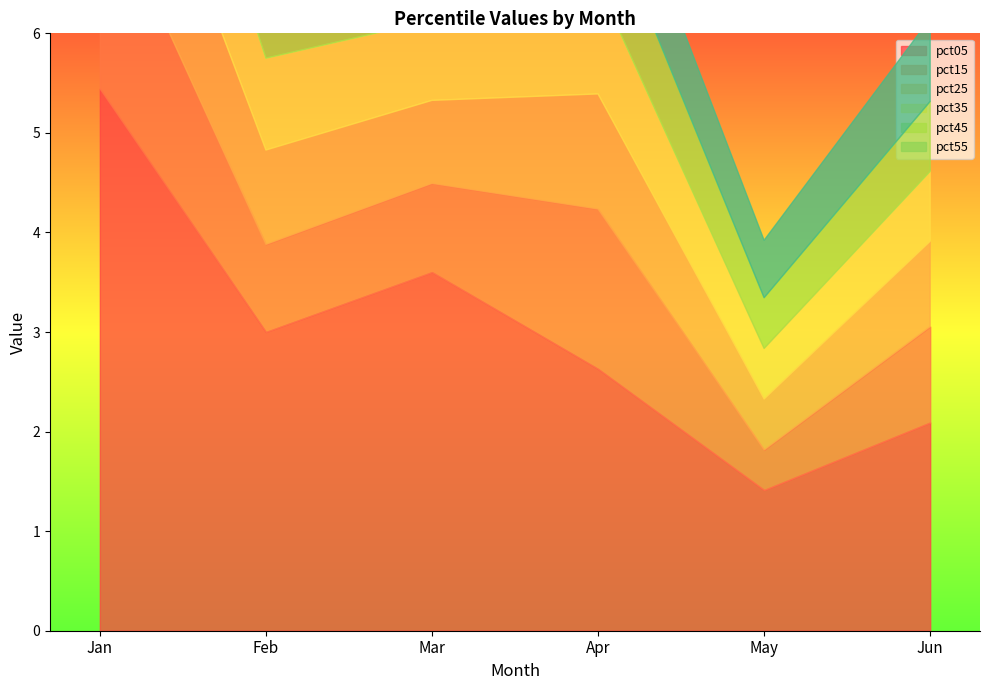

How many interior local peaks does the pct15 series have?

1